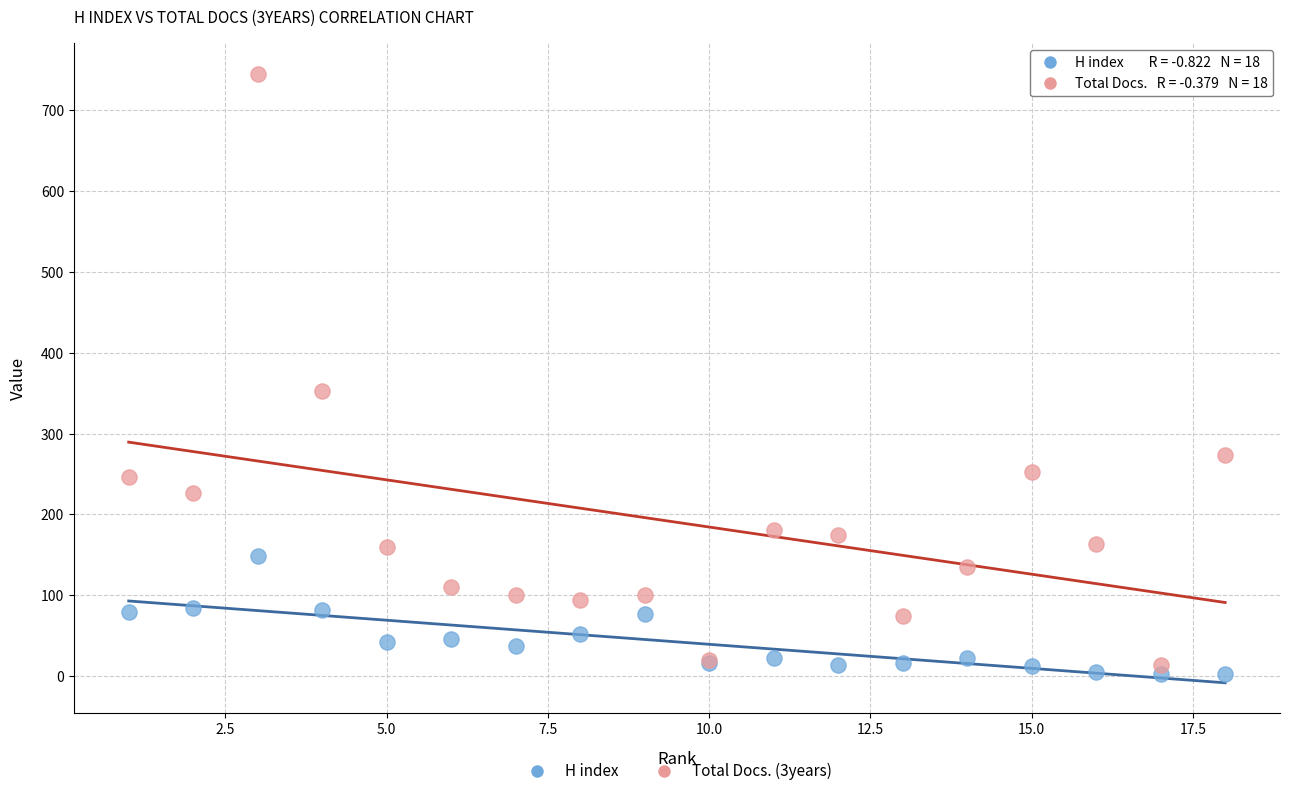

Which series contains the lowest Y value?

H index